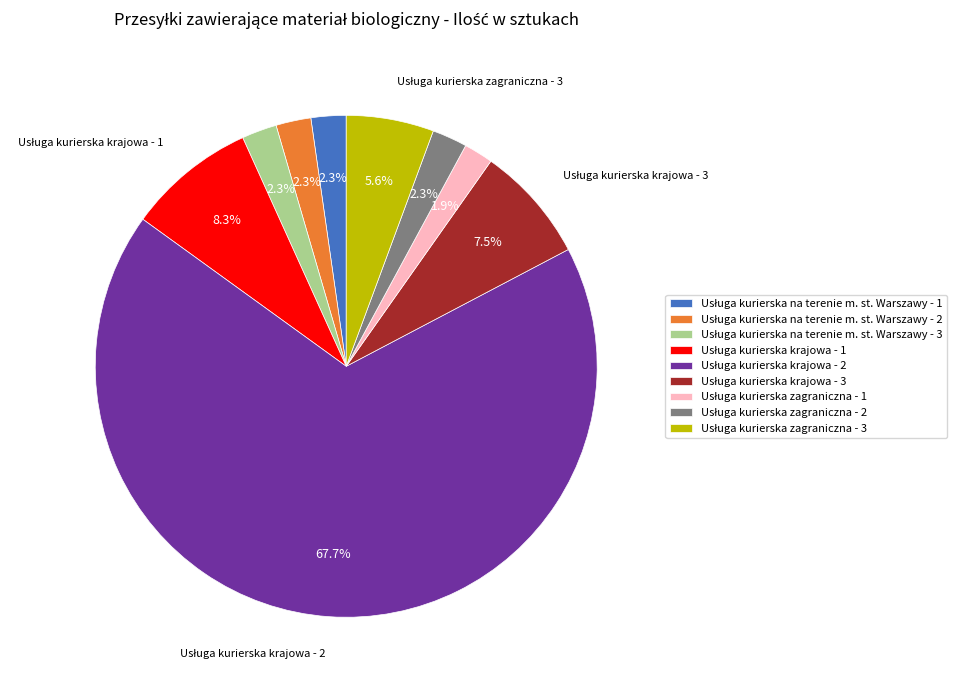

Does any single category account for the majority?

Yes